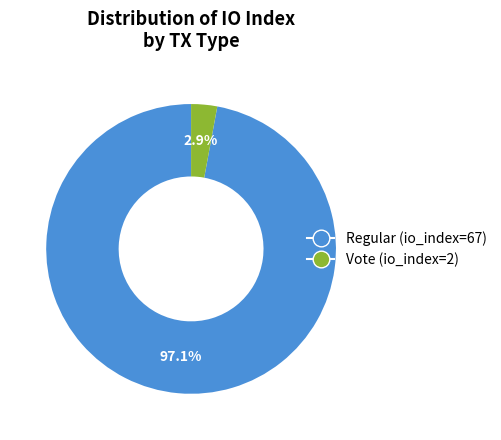

Combined, do Vote (io_index=2) and Regular (io_index=67) account for over 50%?

Yes